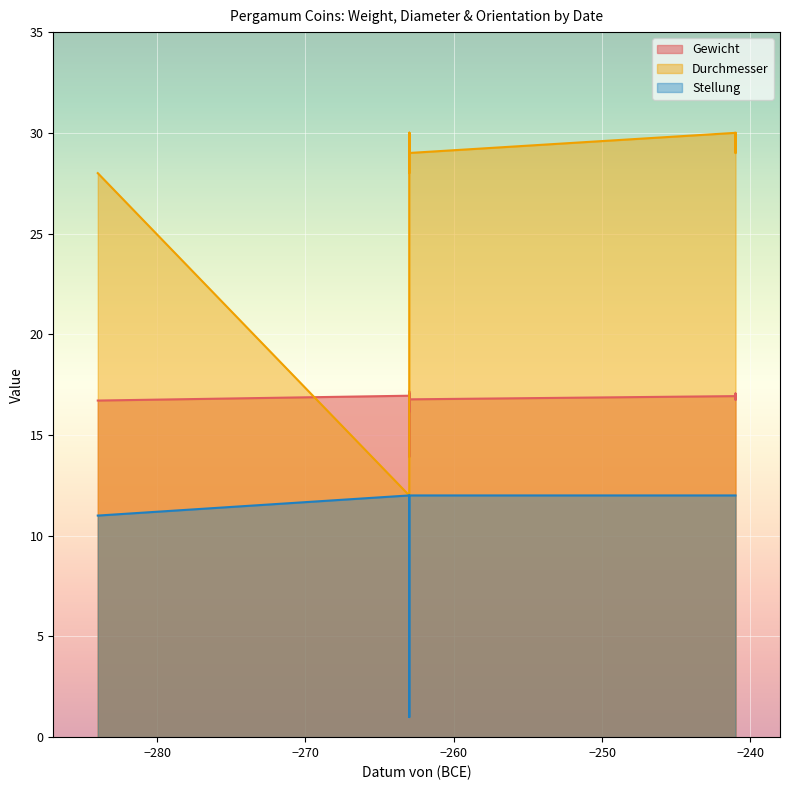

Which series has the largest total across all categories?

Durchmesser